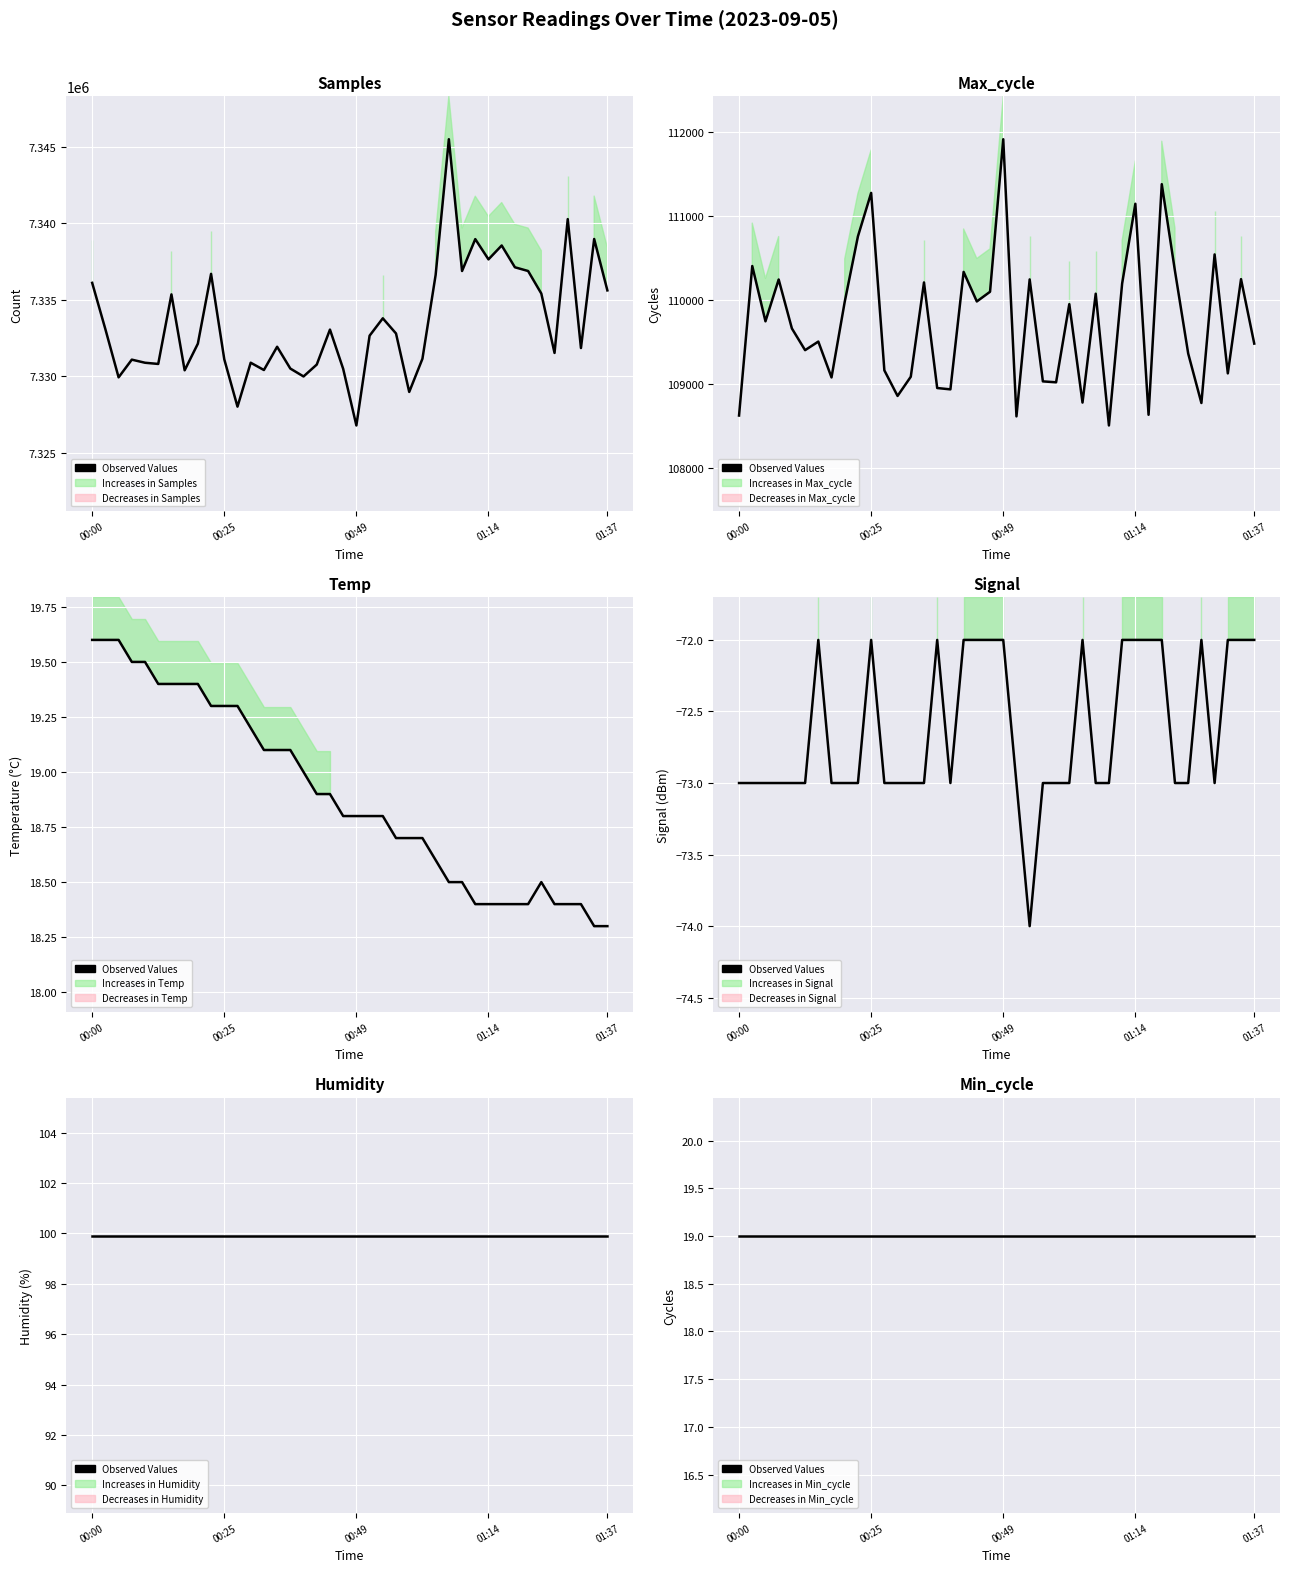

List the labels in order of Temp value, largest first.

2023-09-05 00:00, 2023-09-05 00:02, 2023-09-05 00:05, 2023-09-05 00:07, 2023-09-05 00:10, 2023-09-05 00:12, 2023-09-05 00:15, 2023-09-05 00:17, 2023-09-05 00:20, 2023-09-05 00:22, 2023-09-05 00:25, 2023-09-05 00:27, 2023-09-05 00:29, 2023-09-05 00:32, 2023-09-05 00:34, 2023-09-05 00:37, 2023-09-05 00:39, 2023-09-05 00:42, 2023-09-05 00:44, 2023-09-05 00:47, 2023-09-05 00:49, 2023-09-05 00:52, 2023-09-05 00:54, 2023-09-05 00:57, 2023-09-05 00:59, 2023-09-05 01:02, 2023-09-05 01:04, 2023-09-05 01:07, 2023-09-05 01:10, 2023-09-05 01:24, 2023-09-05 01:12, 2023-09-05 01:14, 2023-09-05 01:17, 2023-09-05 01:20, 2023-09-05 01:22, 2023-09-05 01:27, 2023-09-05 01:29, 2023-09-05 01:32, 2023-09-05 01:34, 2023-09-05 01:37